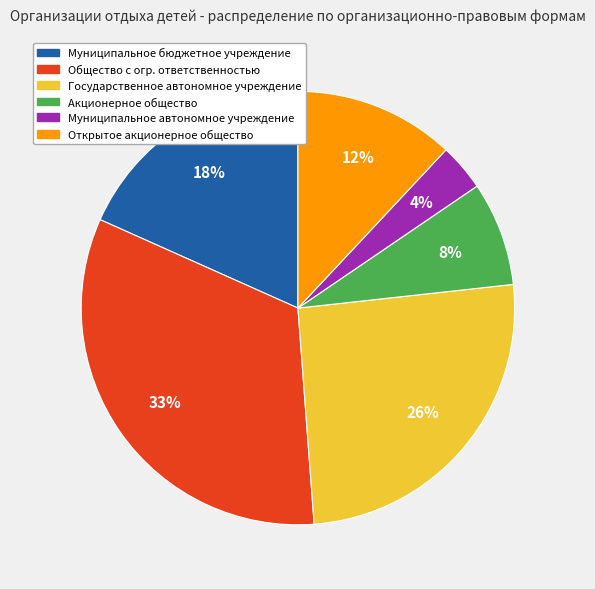

To the nearest percent, what is the difference between the largest and smallest slice percentages?

29%